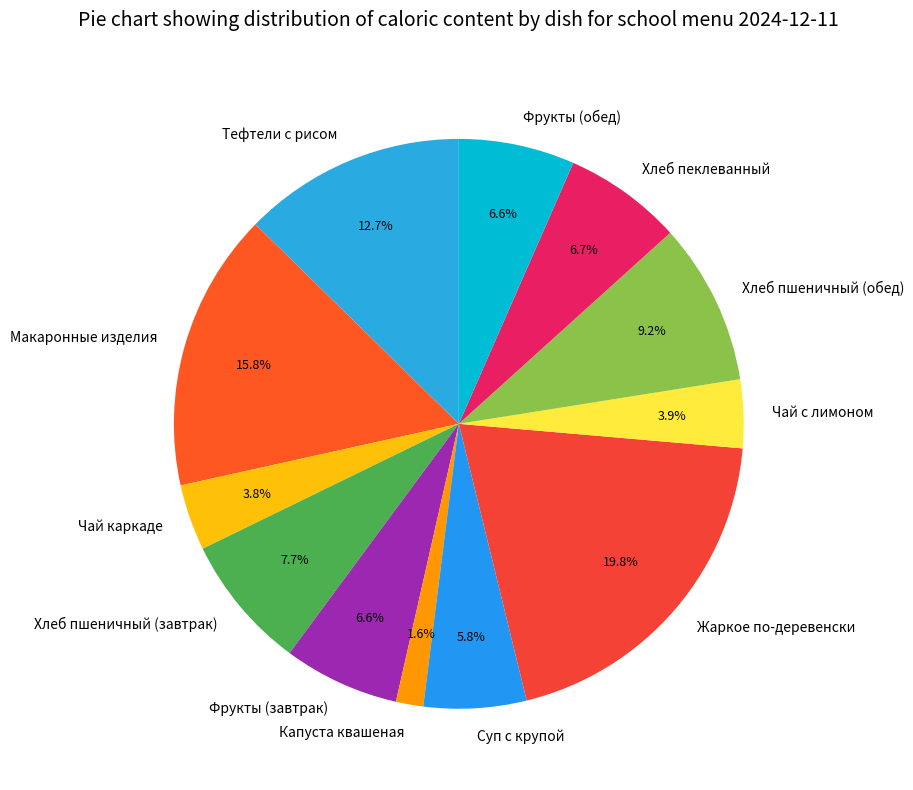

What is the largest slice in the pie chart?

Жаркое по-деревенски